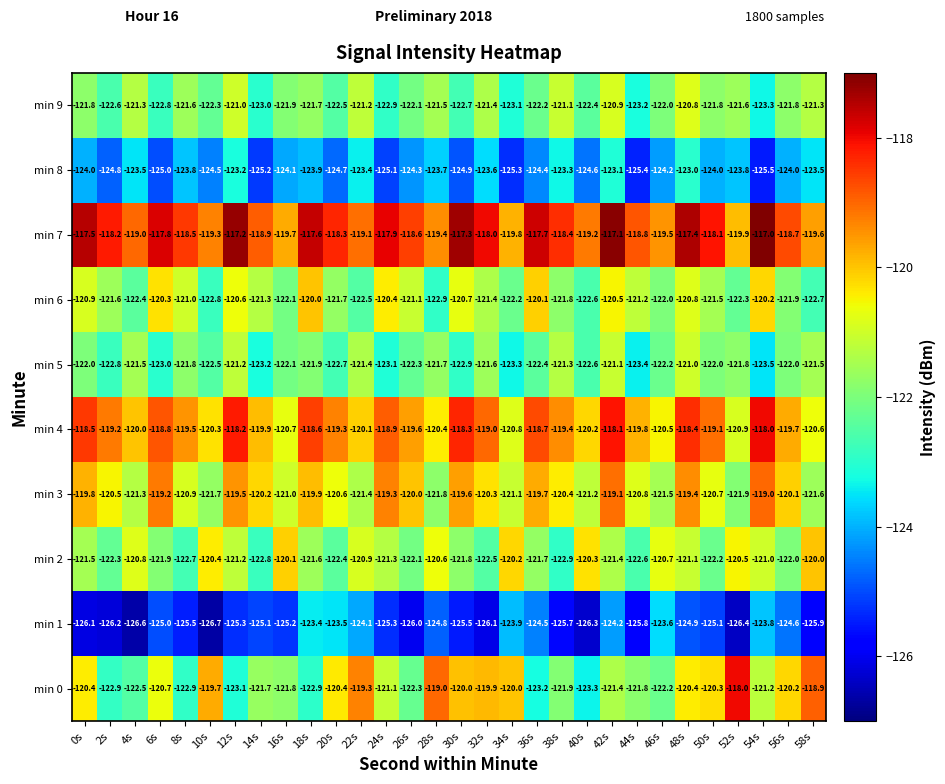

Is the value of min 6 at 4s greater than the value of min 1 at 54s?

Yes